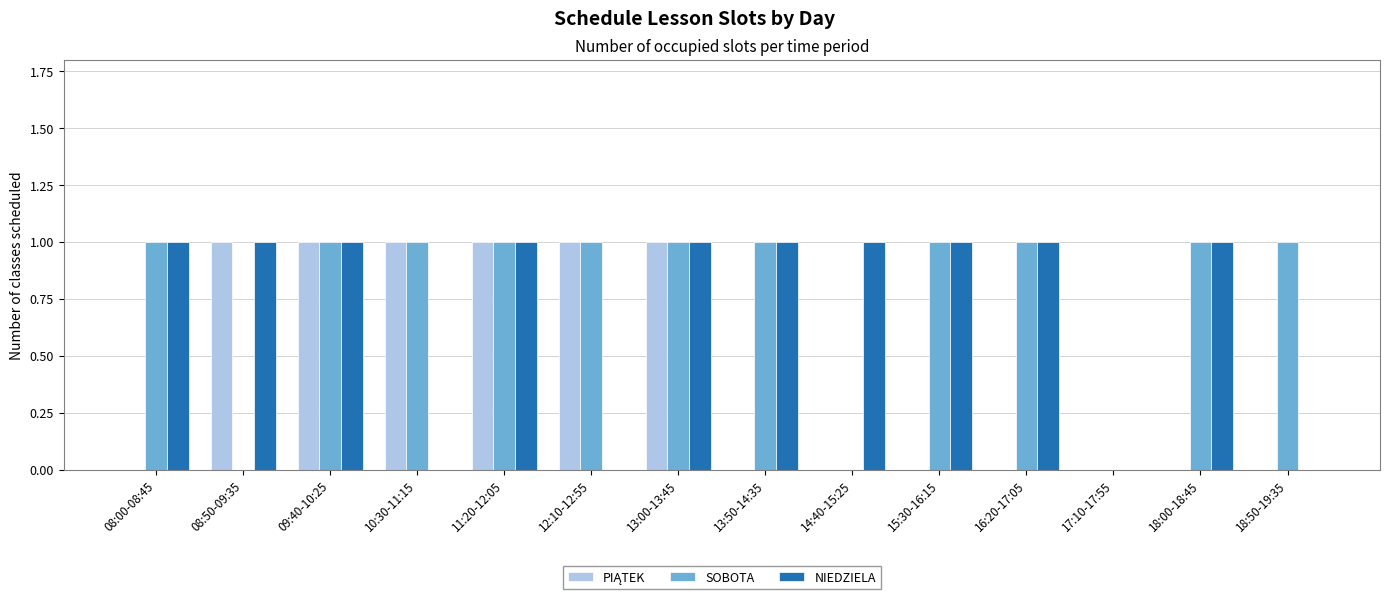

The value of SOBOTA at 12:10-12:55 is 1. True or false?

True